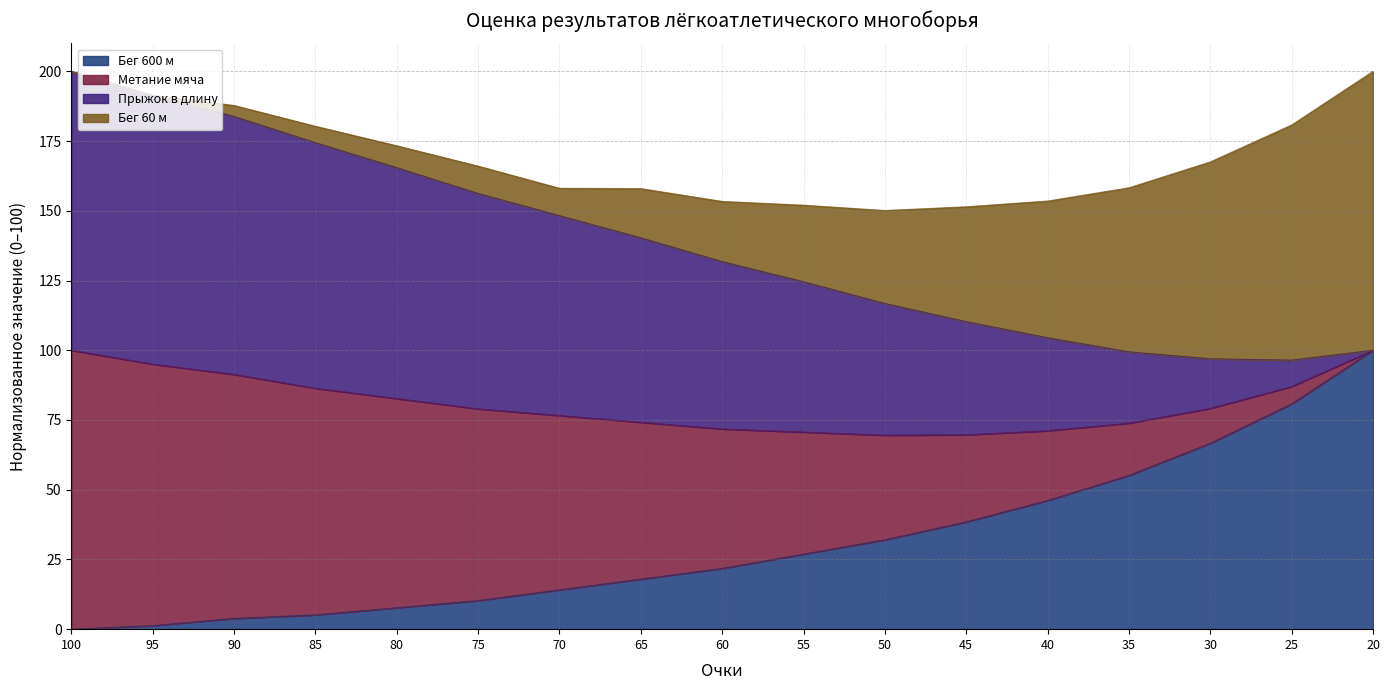

Is it true that Бег 600 м equals 54.6 at 25?

False